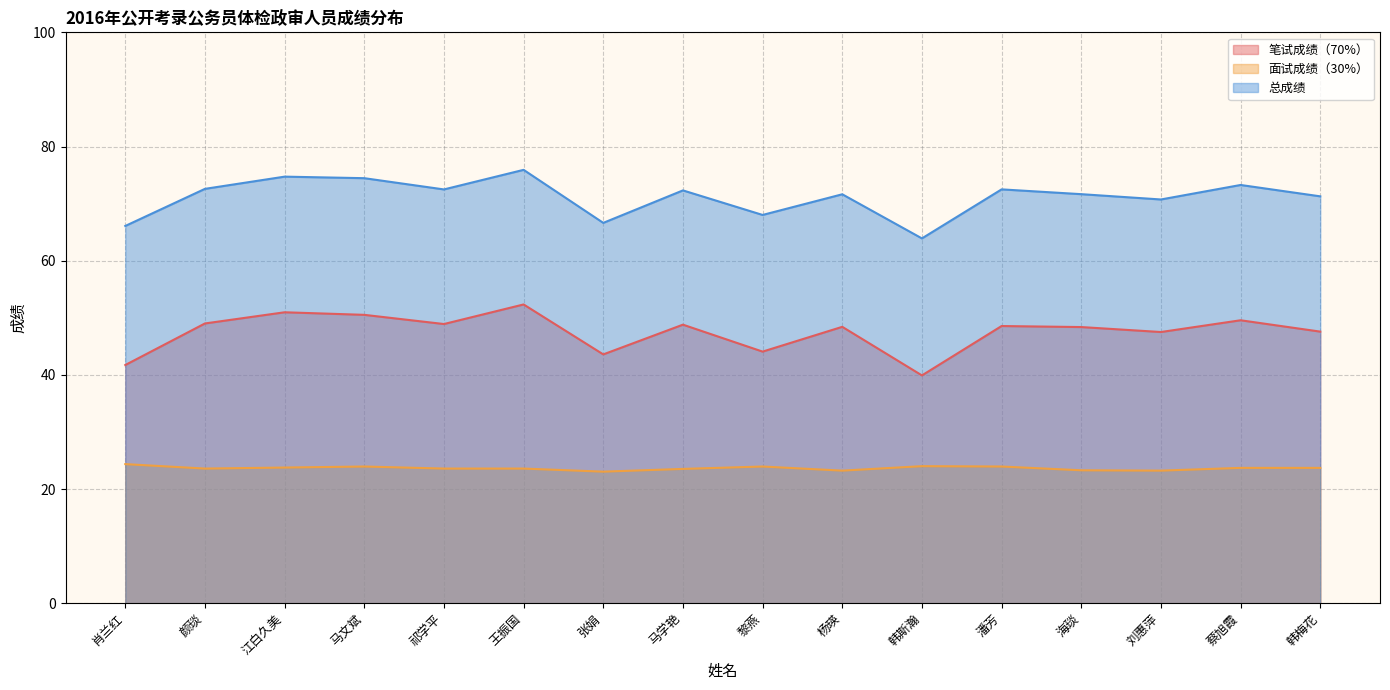

What is the label of the 8th point from the left?

马学艳